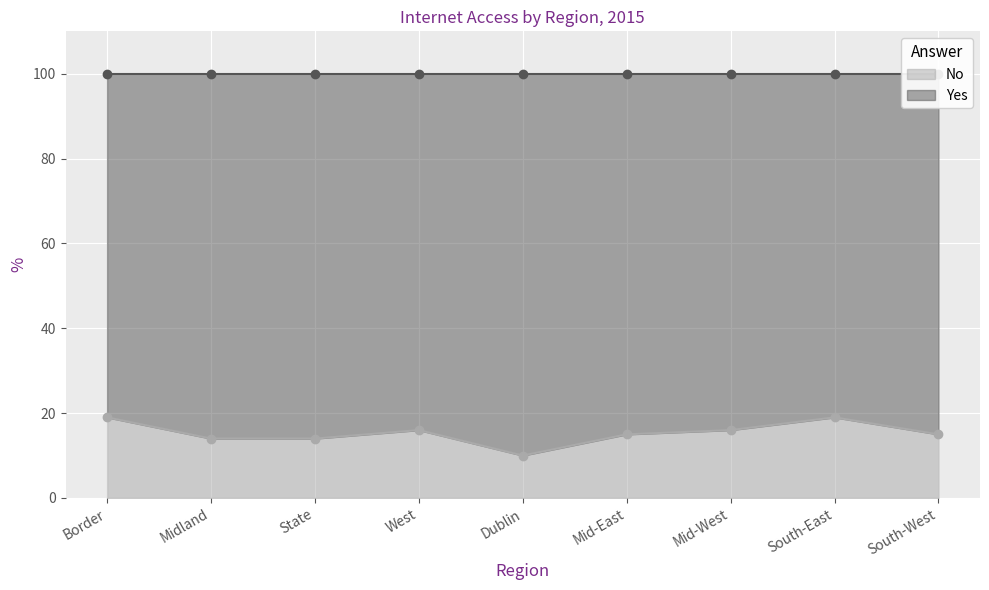

The chart shows a value of 10 at Dublin. True or false?

True